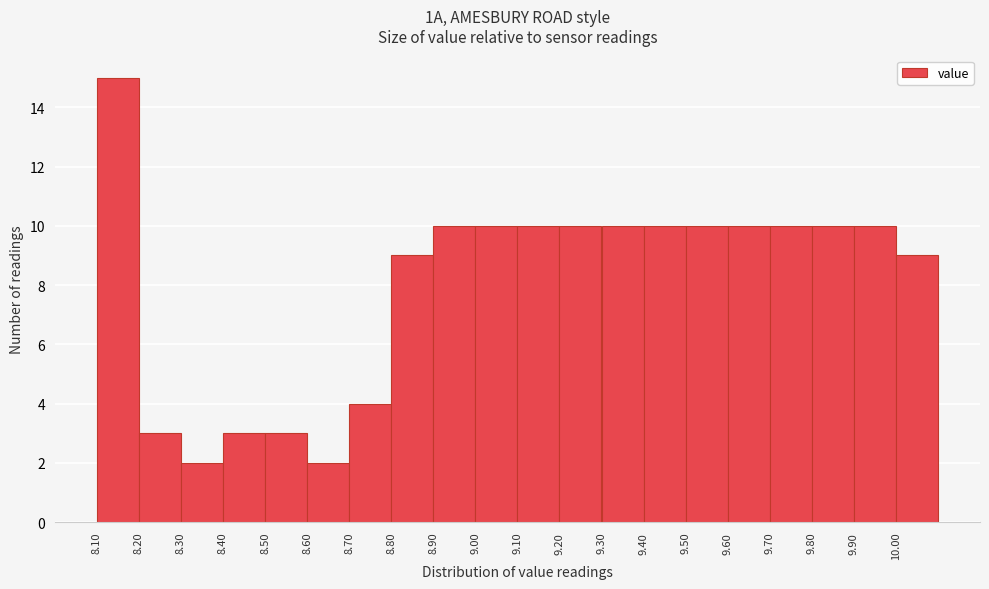

Reading left to right, list every bar in this chart as the range it spans on the x-axis followed by its height. The values are not printed on the chart, so give them approximately, as read against the axis.

8.1 to 8.2: 15
8.2 to 8.3: 3
8.3 to 8.4: 2
8.4 to 8.5: 3
8.5 to 8.6: 3
8.6 to 8.7: 2
8.7 to 8.8: 4
8.8 to 8.9: 9
8.9 to 9.0: 10
9.0 to 9.1: 10
9.1 to 9.2: 10
9.2 to 9.3: 10
9.3 to 9.4: 10
9.4 to 9.5: 10
9.5 to 9.6: 10
9.6 to 9.7: 10
9.7 to 9.8: 10
9.8 to 9.9: 10
9.9 to 10.0: 10
10.0 to 10.1: 9